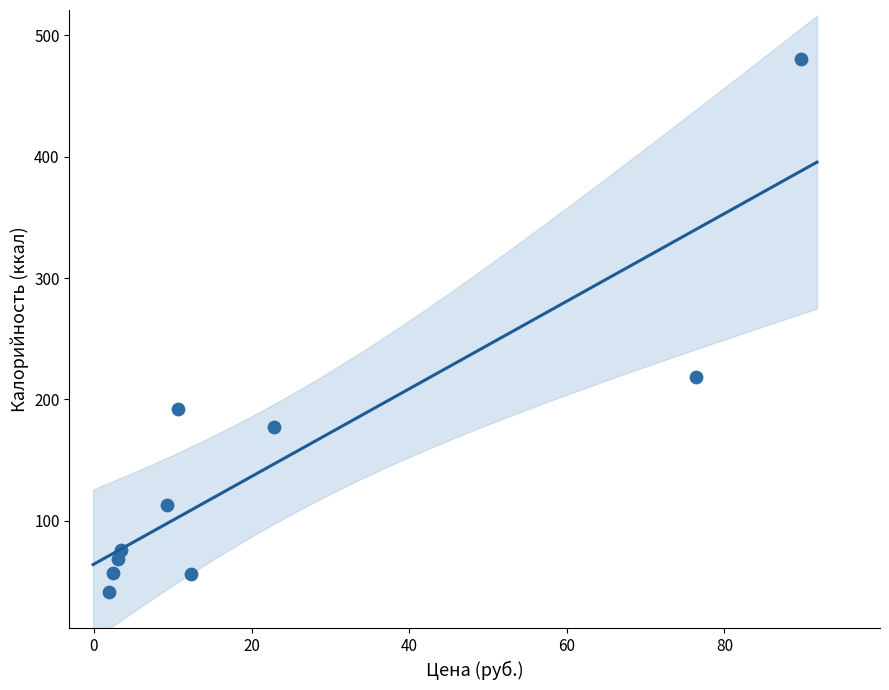

What Y value in the scatter plot is closest to 261?

218